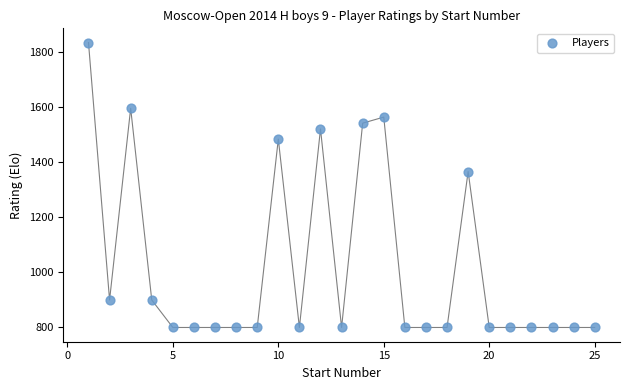

What Y value in the scatter plot is closest to 1318?

1367